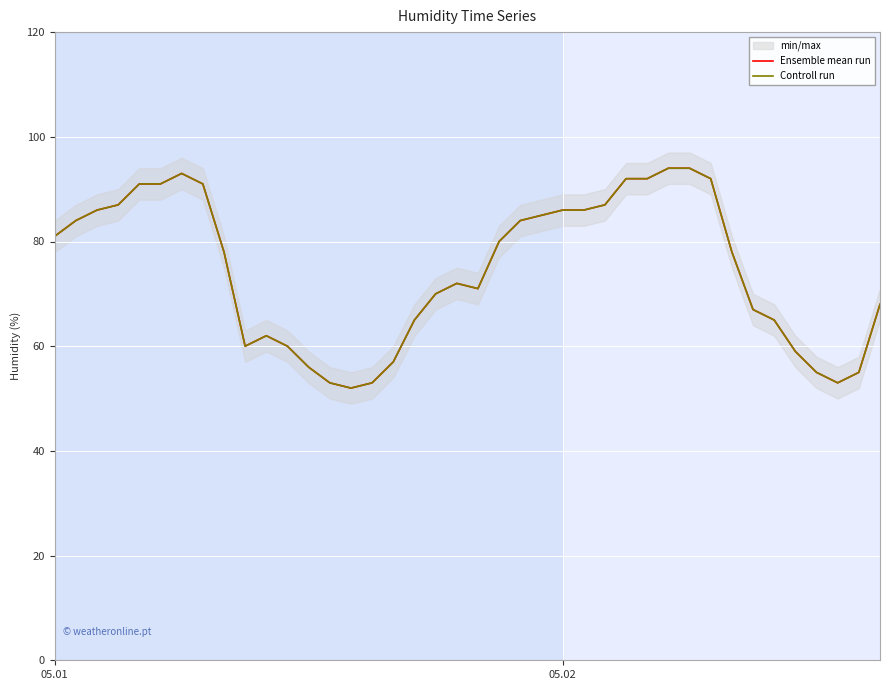

True or false: Controll run and Ensemble mean run intersect in this chart.

False